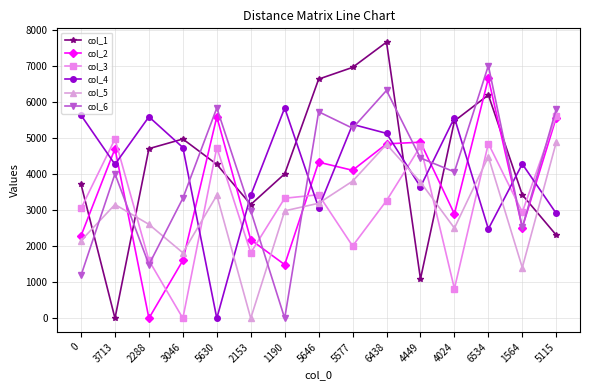

After their last crossing, which series has the higher values: col_4 or col_2?

col_2